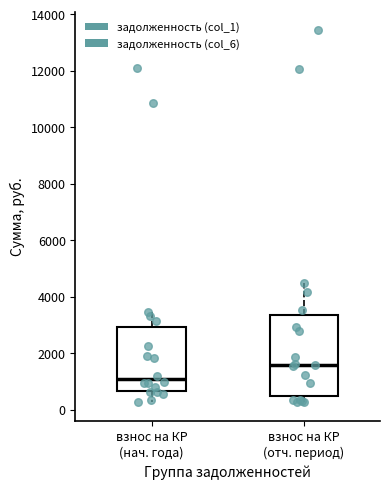

Which box has the highest median line?

взнос на КР (отч. период)